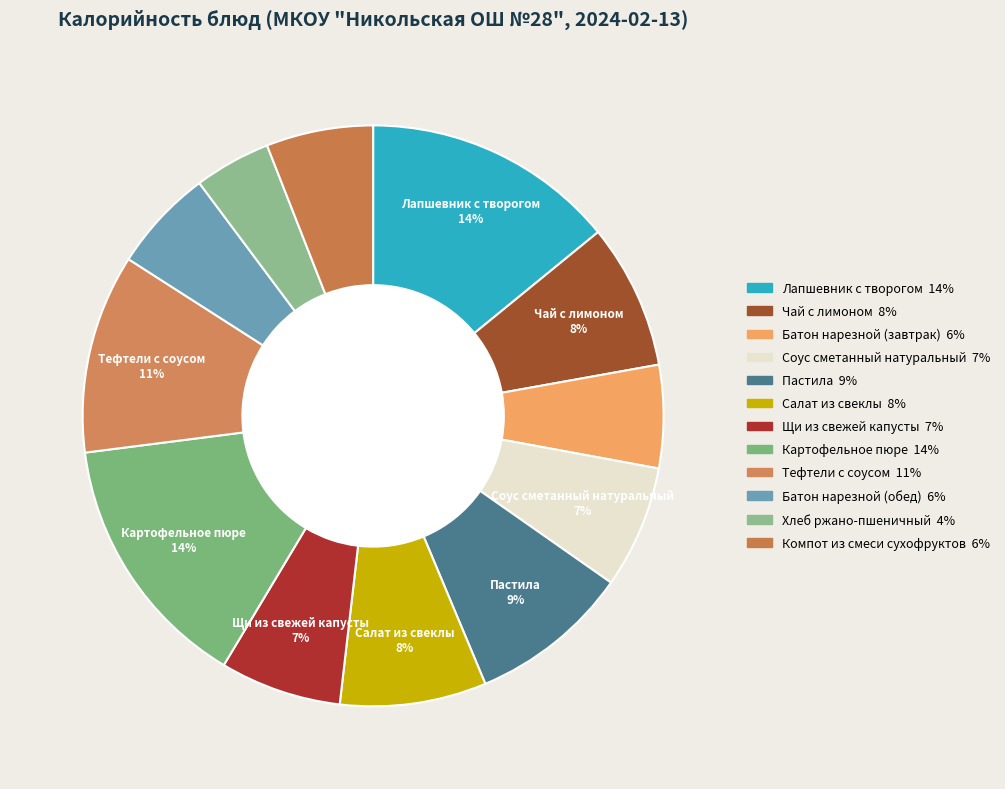

What is the smallest slice in the pie chart?

Хлеб ржано-пшеничный